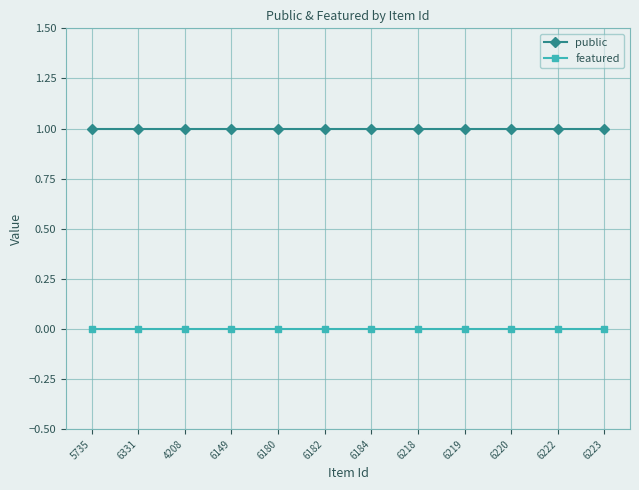

The public series shows 1 at 4208. True or false?

True